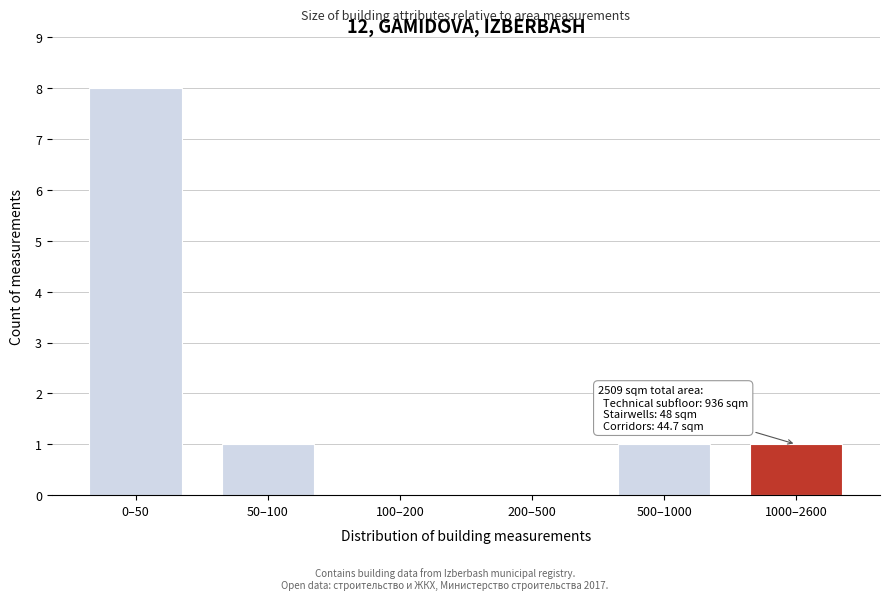

Reading right to left, what are all the values shown in this chart?

1000–2600=1	500–1000=1	200–500=0	100–200=0	50–100=1	0–50=8